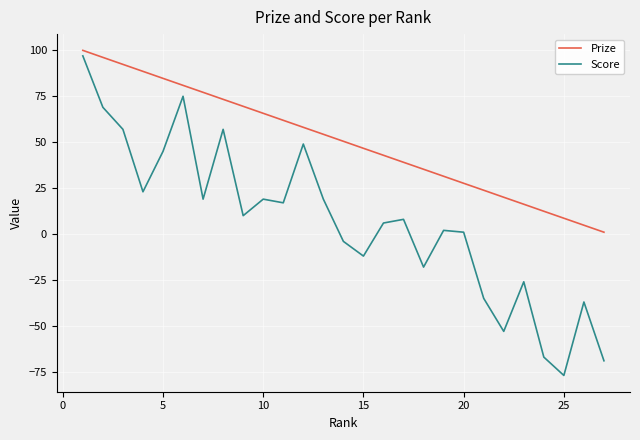

True or false: Prize and Score intersect in this chart.

False